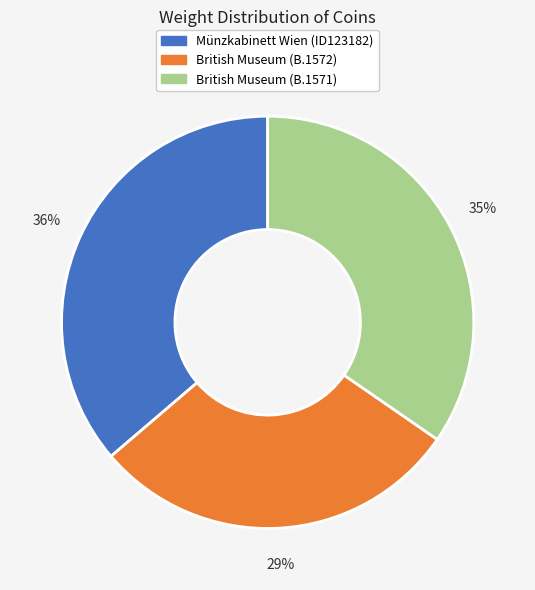

Count the number of slices in the pie.

3